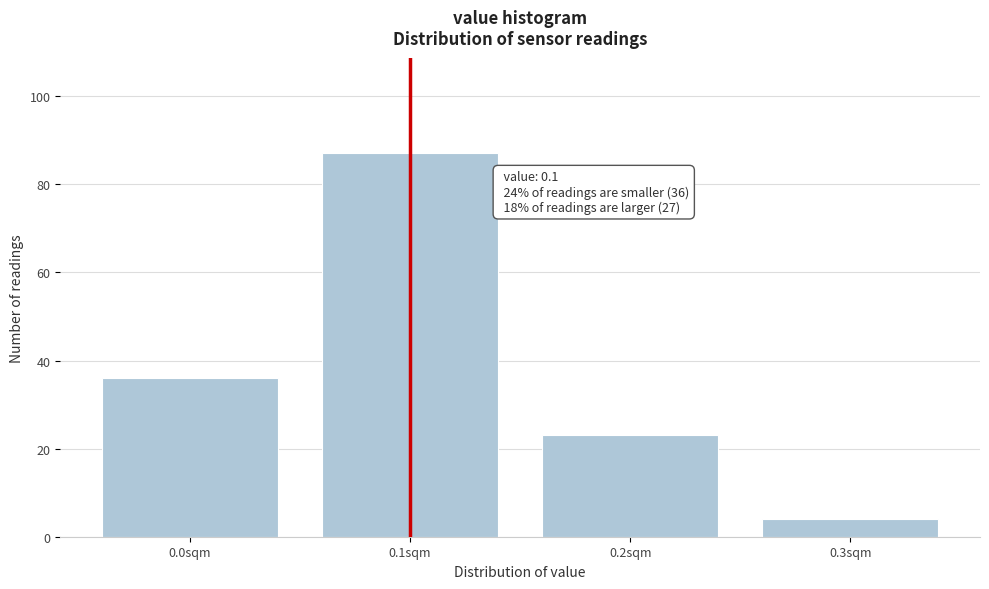

Which range on the x-axis has the tallest bar?

0.05 to 0.15